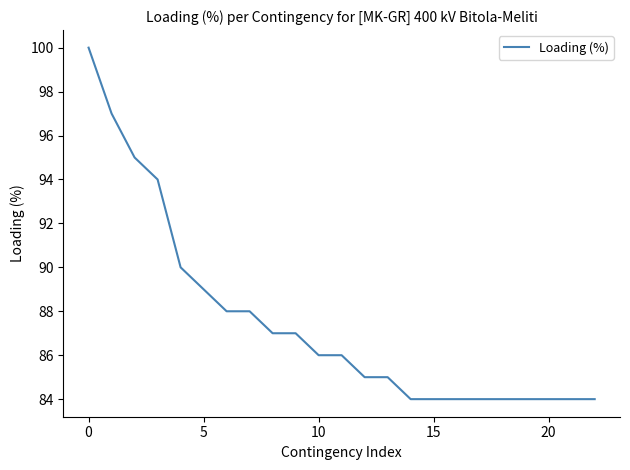

What is the minimum value shown in the chart?

84